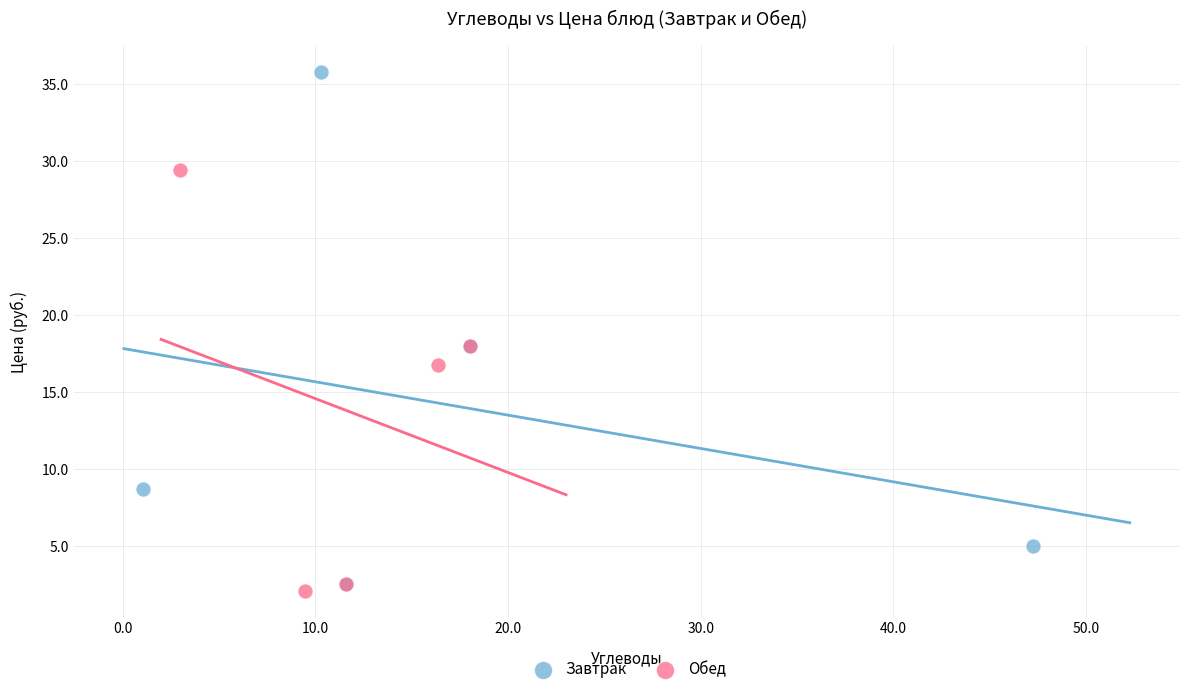

Which series has the largest Y range (max minus min)?

Завтрак